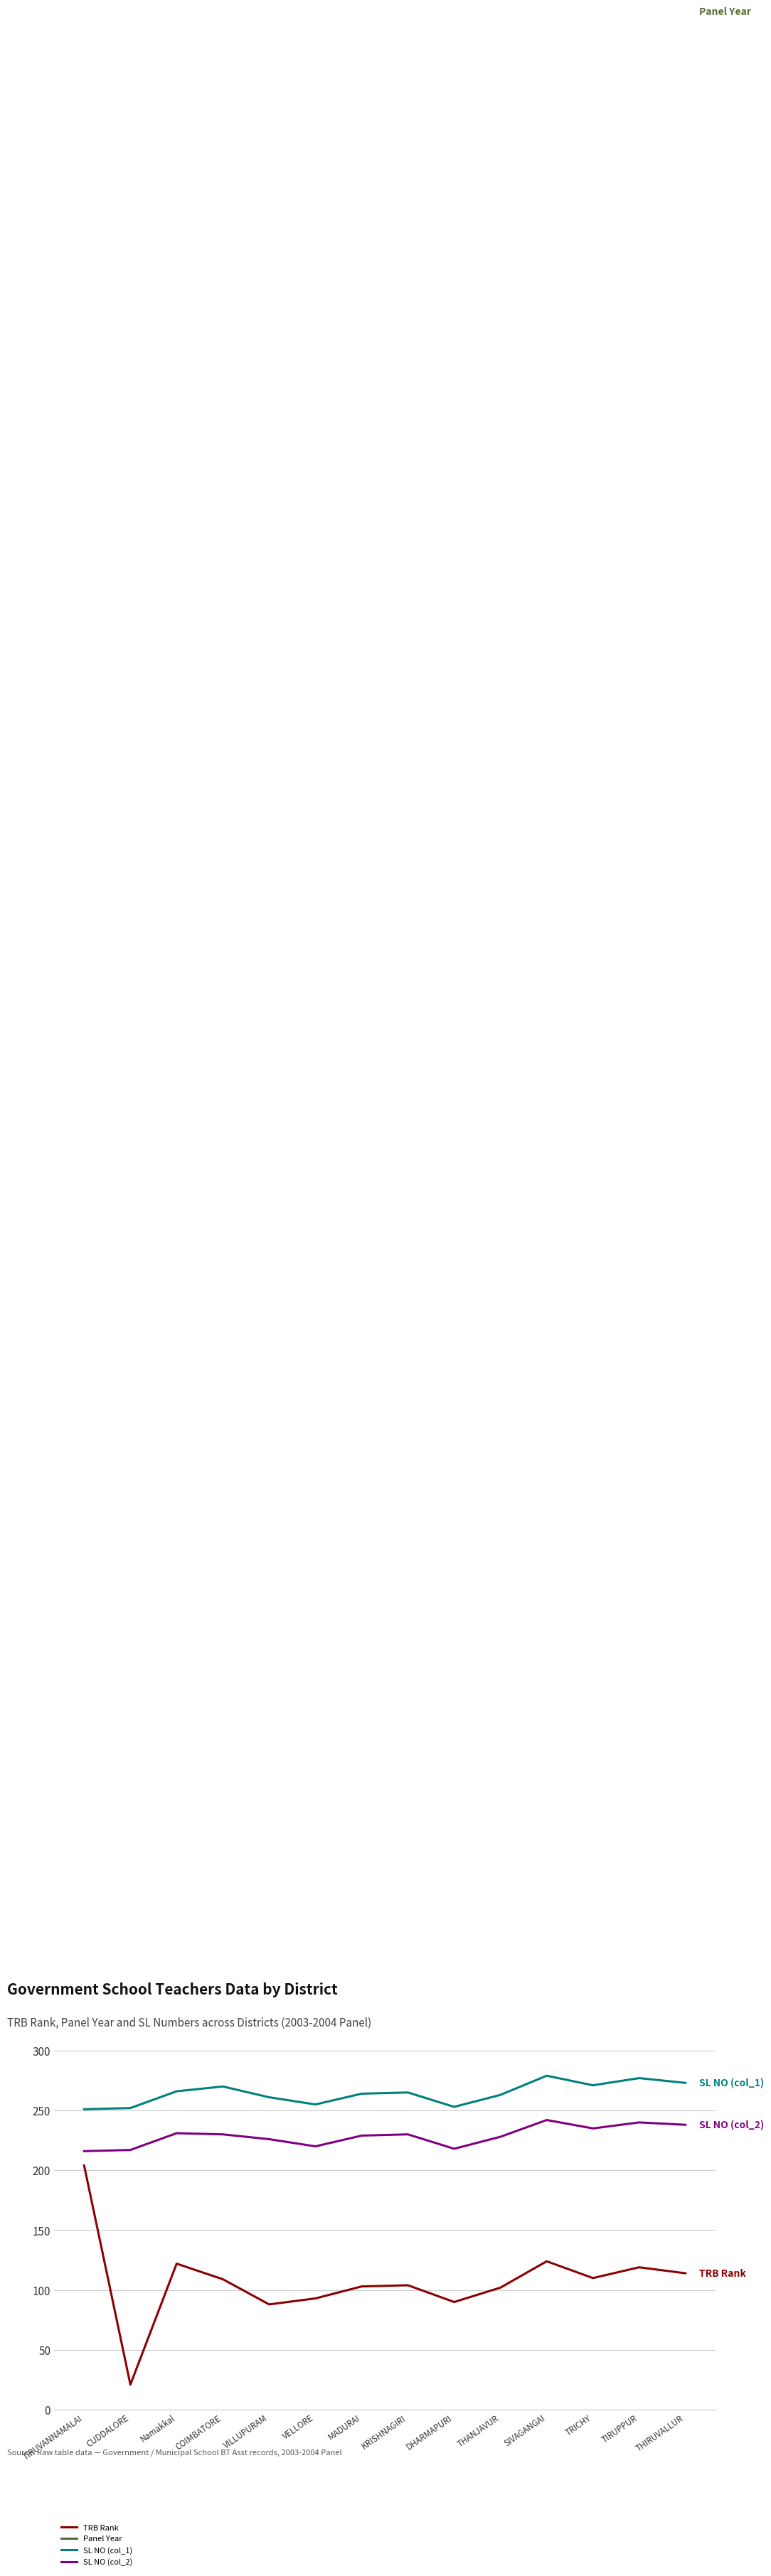

Reading right to left, list all the values displayed in this chart.

TRB Rank: 114	119	110	124	102	90	104	103	93	88	109	122	21	204
Panel Year: 2003	2003	2003	2003	2003	2003	2003	2003	2003	2003	2003	2003	2003	2003
SL NO (col_1): 273	277	271	279	263	253	265	264	255	261	270	266	252	251
SL NO (col_2): 238	240	235	242	228	218	230	229	220	226	230	231	217	216